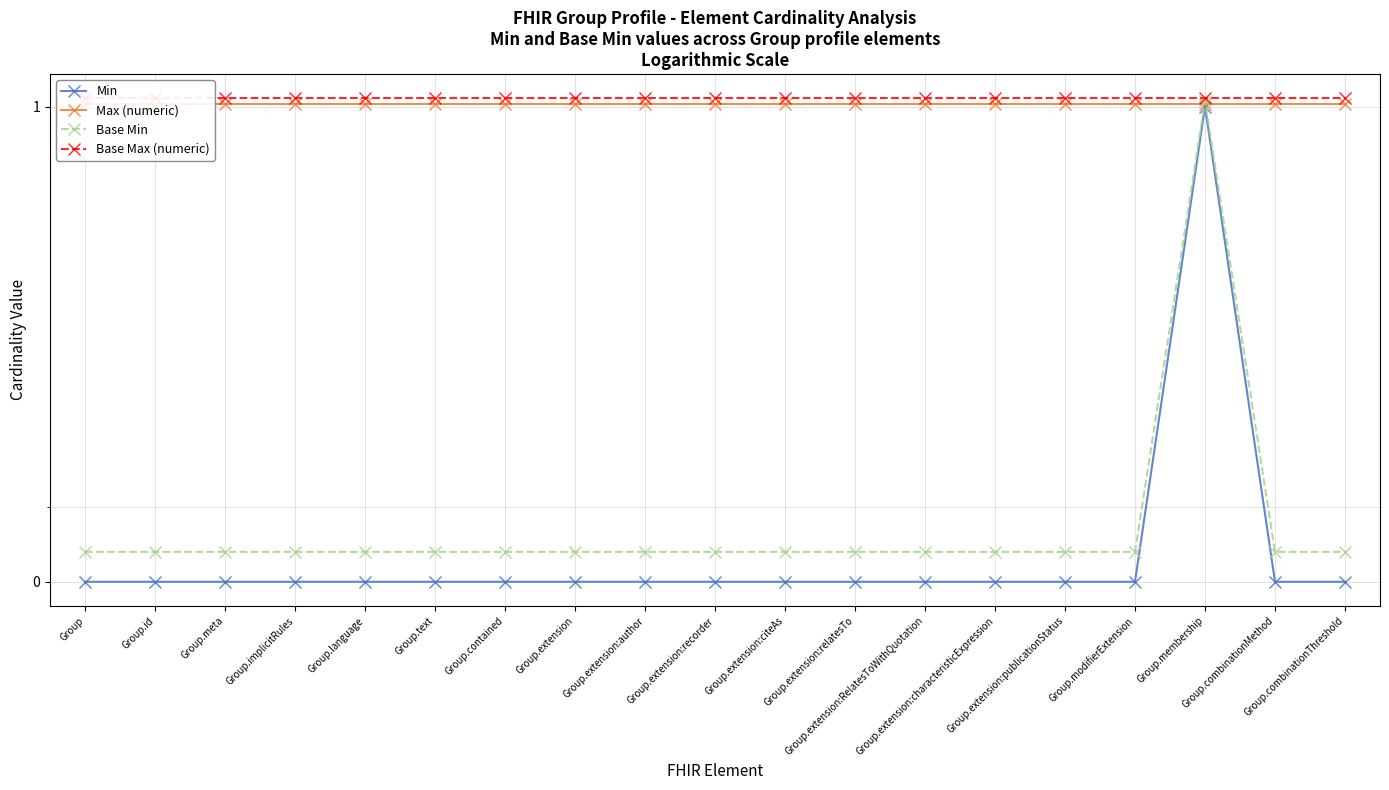

Is it true that Max (numeric) equals 1.0 at Group.meta?

True